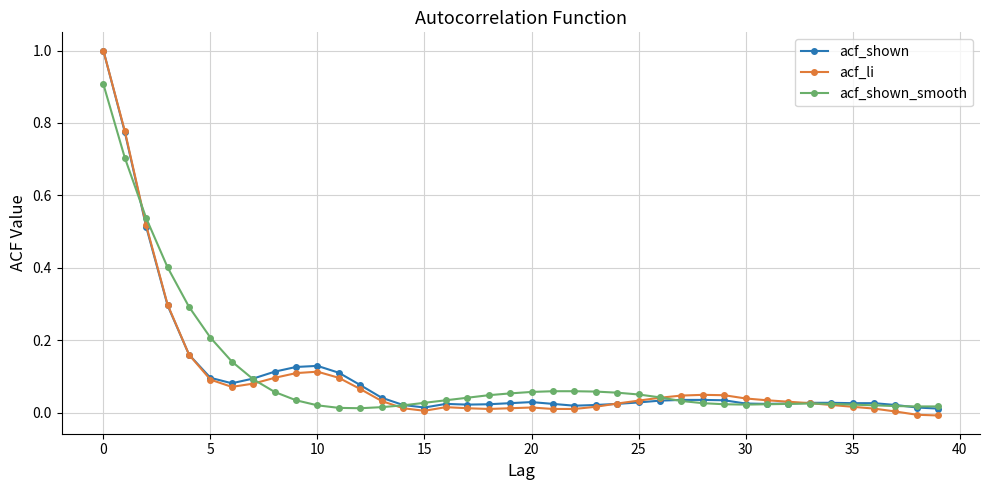

Which series has the largest range (max minus min)?

acf_li